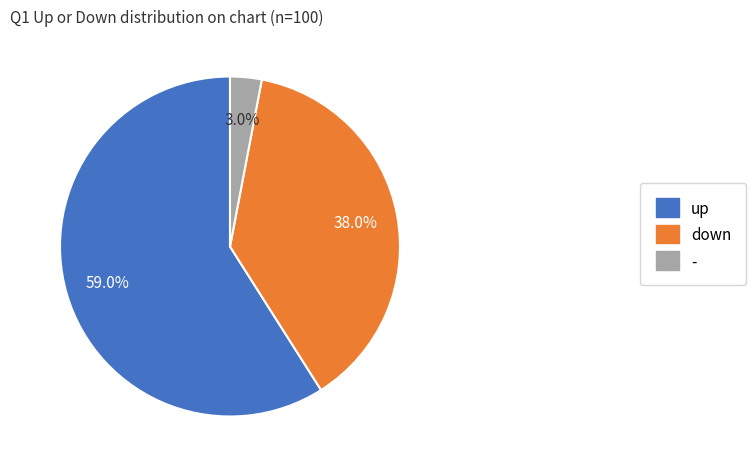

To the nearest percent, what percentage of the pie is -?

3%